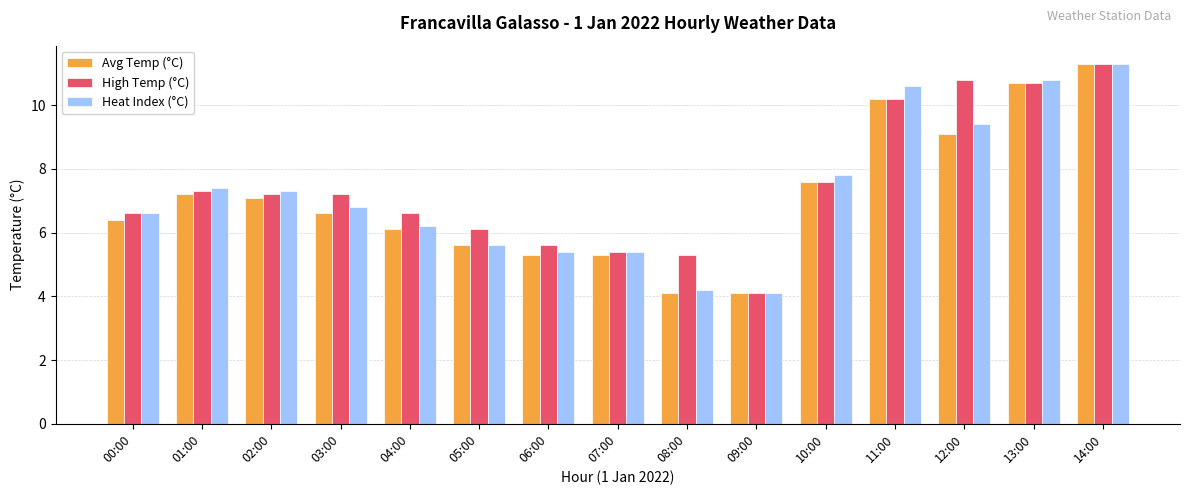

The value of Heat Index (°C) at 07:00 is 5.4. True or false?

True